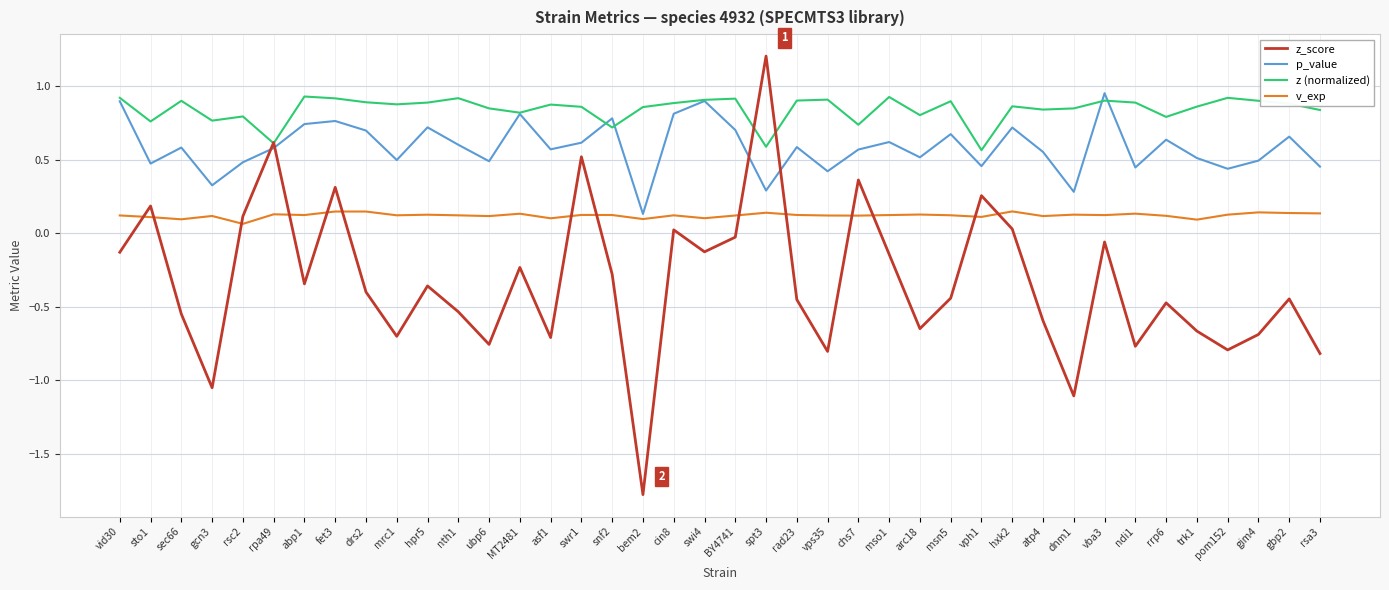

True or false: v_exp has more than 2 interior local peaks.

True